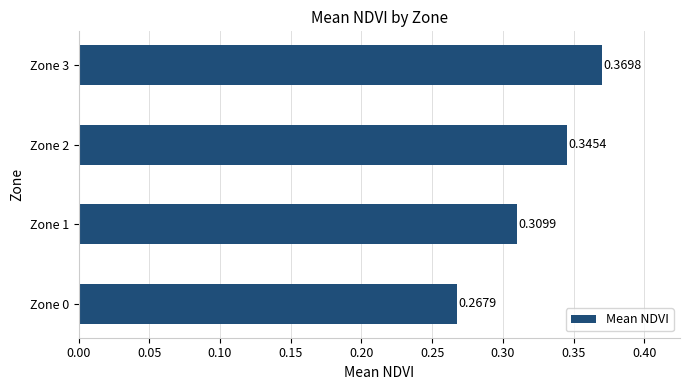

List the labels in order of value, smallest first.

Zone 0, Zone 1, Zone 2, Zone 3